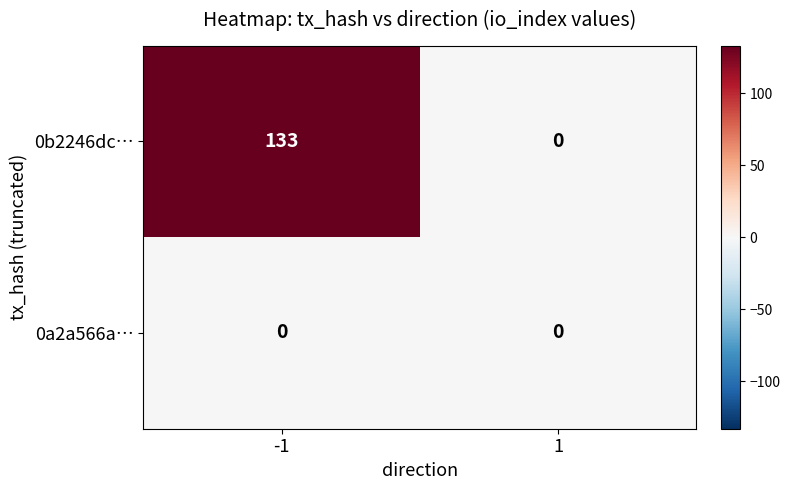

Which series changed the most between -1 and 1?

0b2246dc…